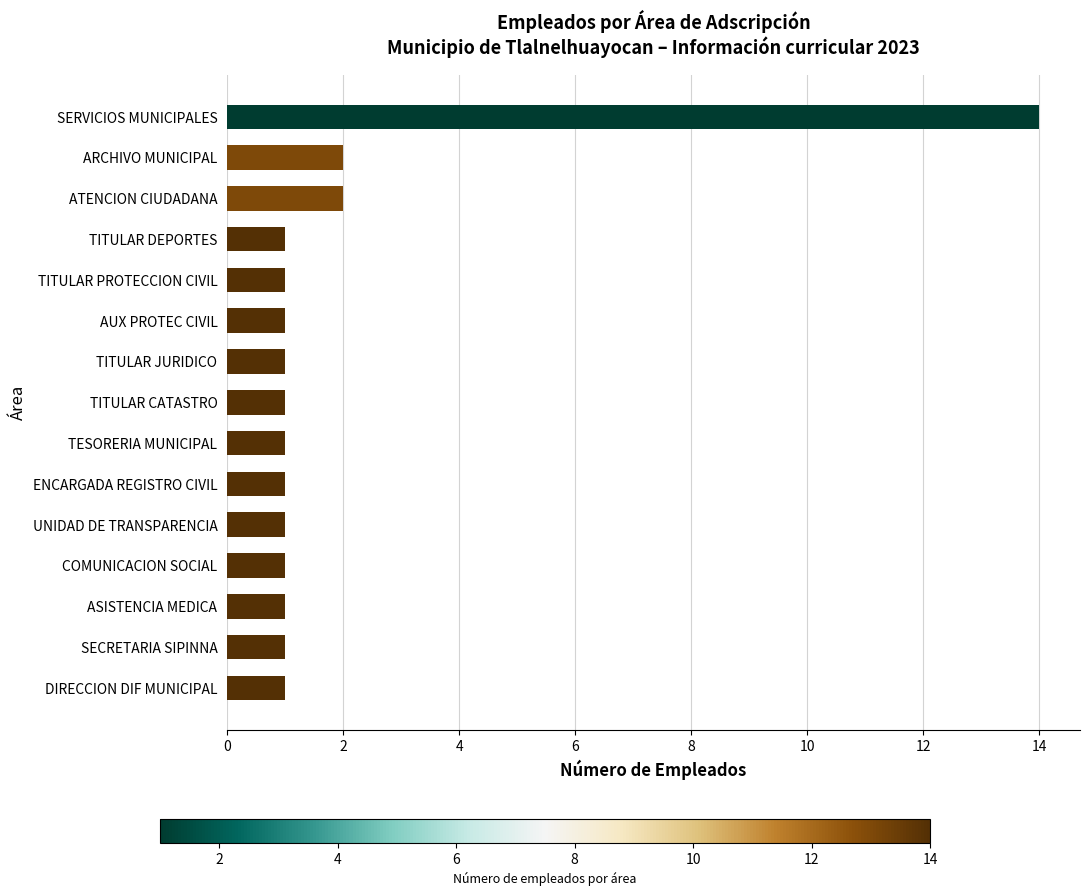

What is the change in value from SERVICIOS MUNICIPALES to ATENCION CIUDADANA?

-12